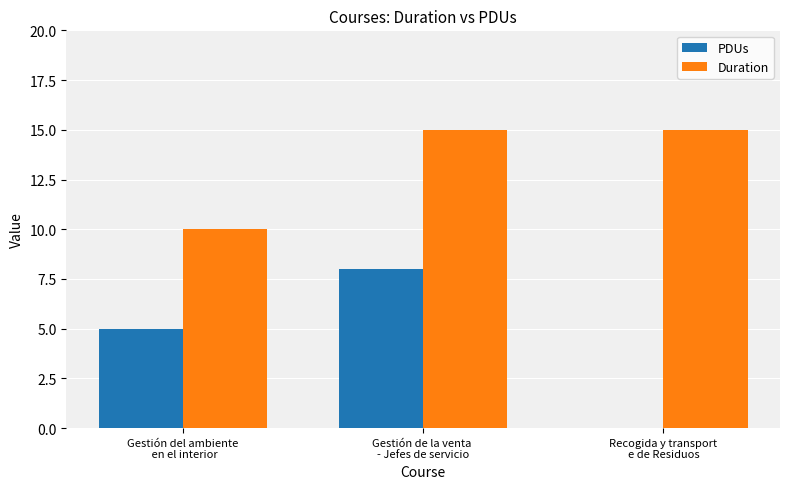

What is the greatest value displayed?

15